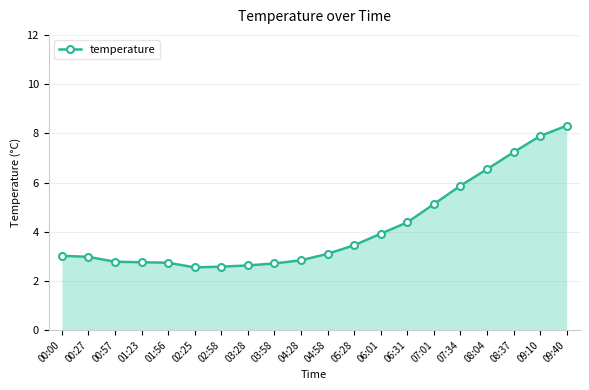

The chart shows a value of 4.1 at 04:28. True or false?

False